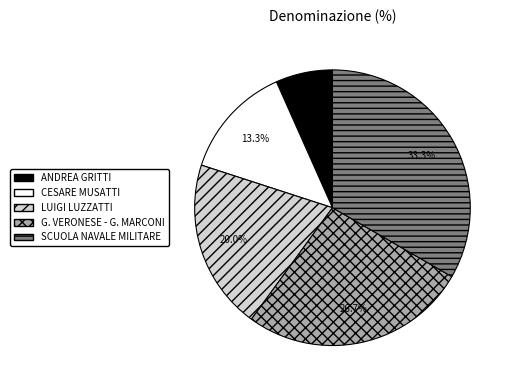

What is the ratio of the value at CESARE MUSATTI to the value at ANDREA GRITTI?

2.0